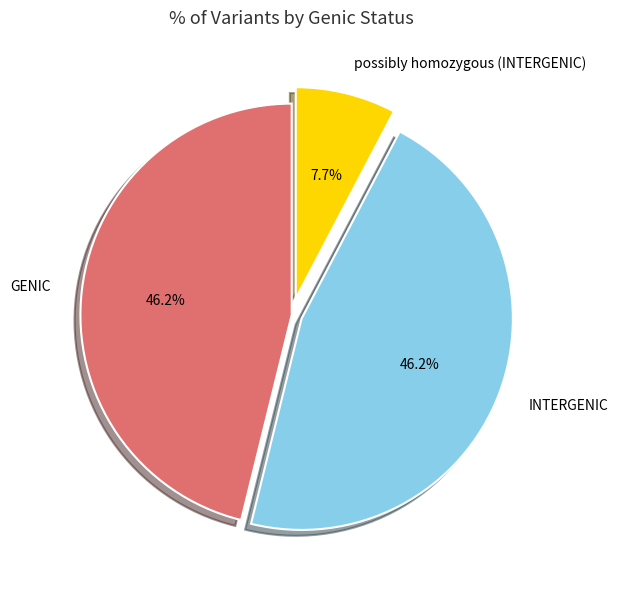

Is the sum of INTERGENIC and possibly homozygous greater than half?

Yes